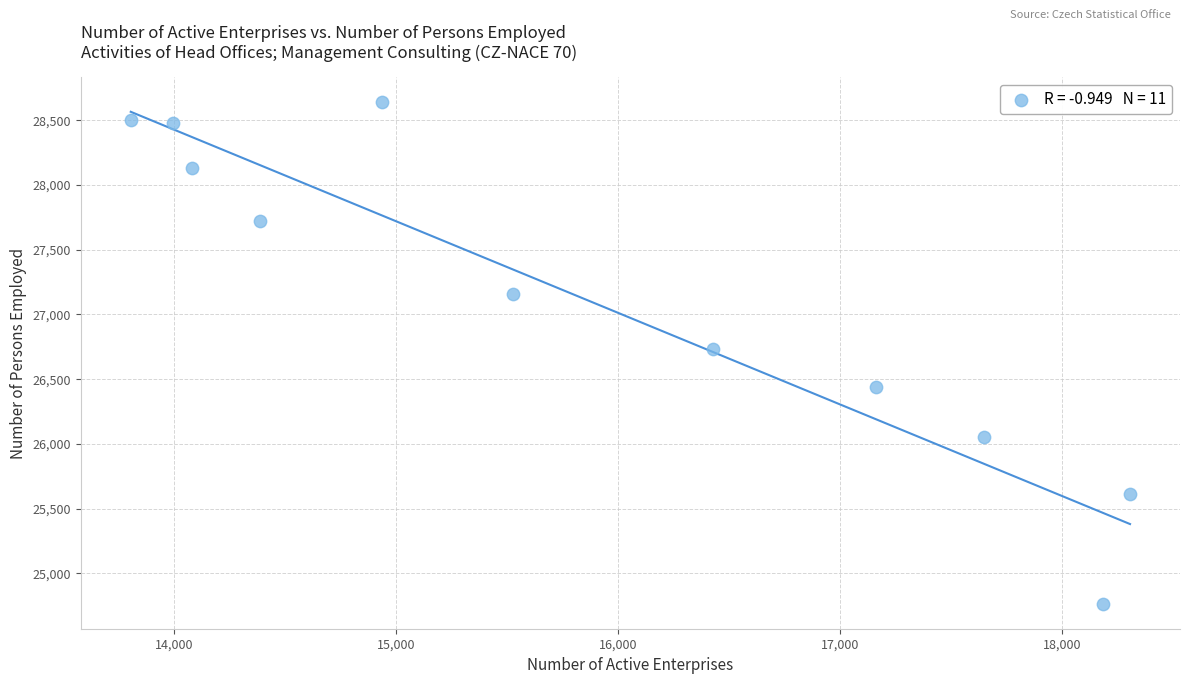

What is the average Y value?

27112.0